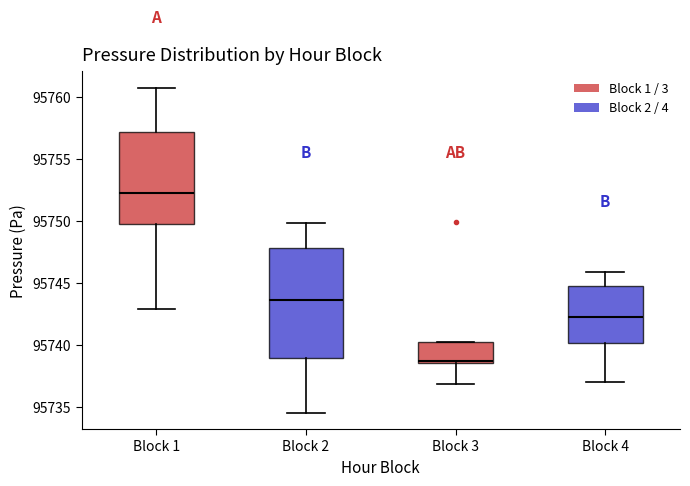

Which box's median line is the lowest?

Block 3